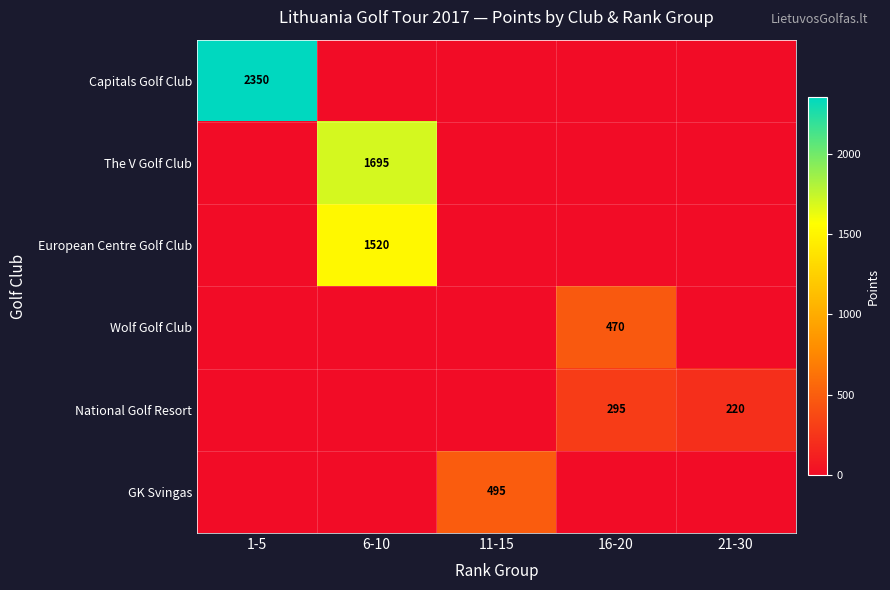

Which has a higher value, 1-5 or 6-10?

1-5